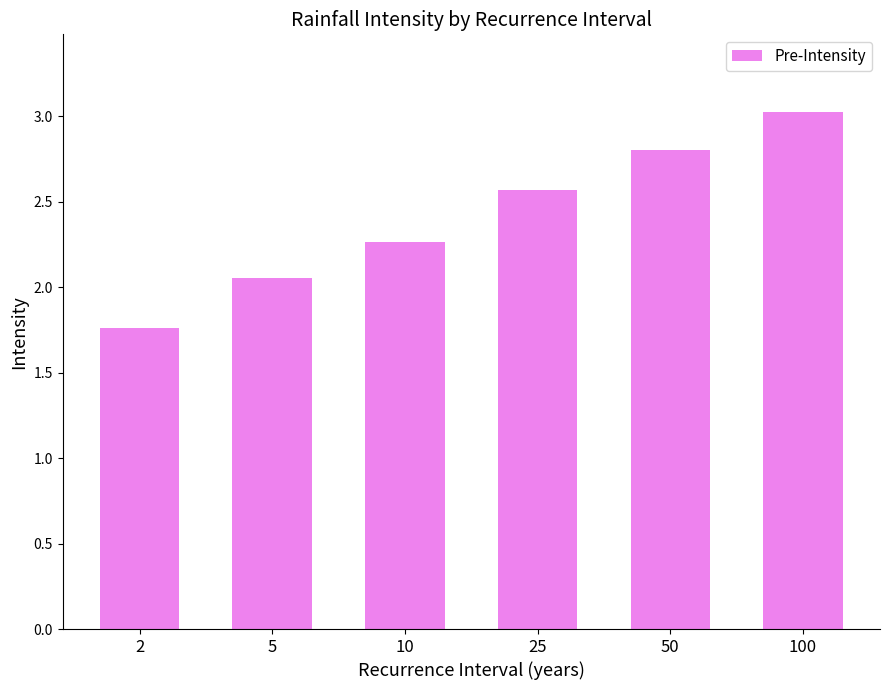

The value at 50 is 4.5. True or false?

False